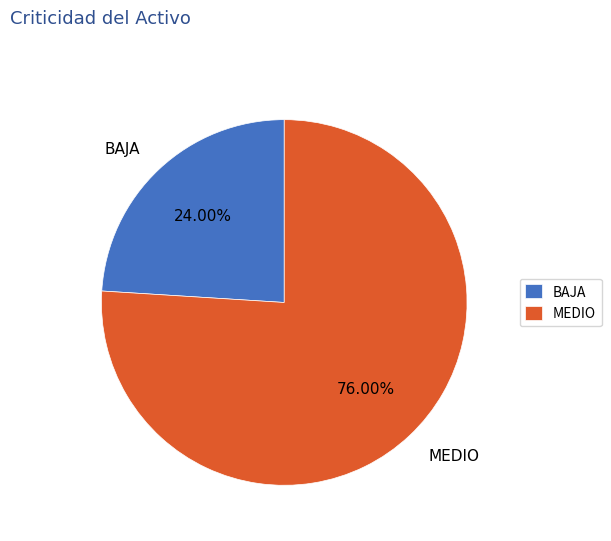

Which category has the biggest portion of the pie?

MEDIO